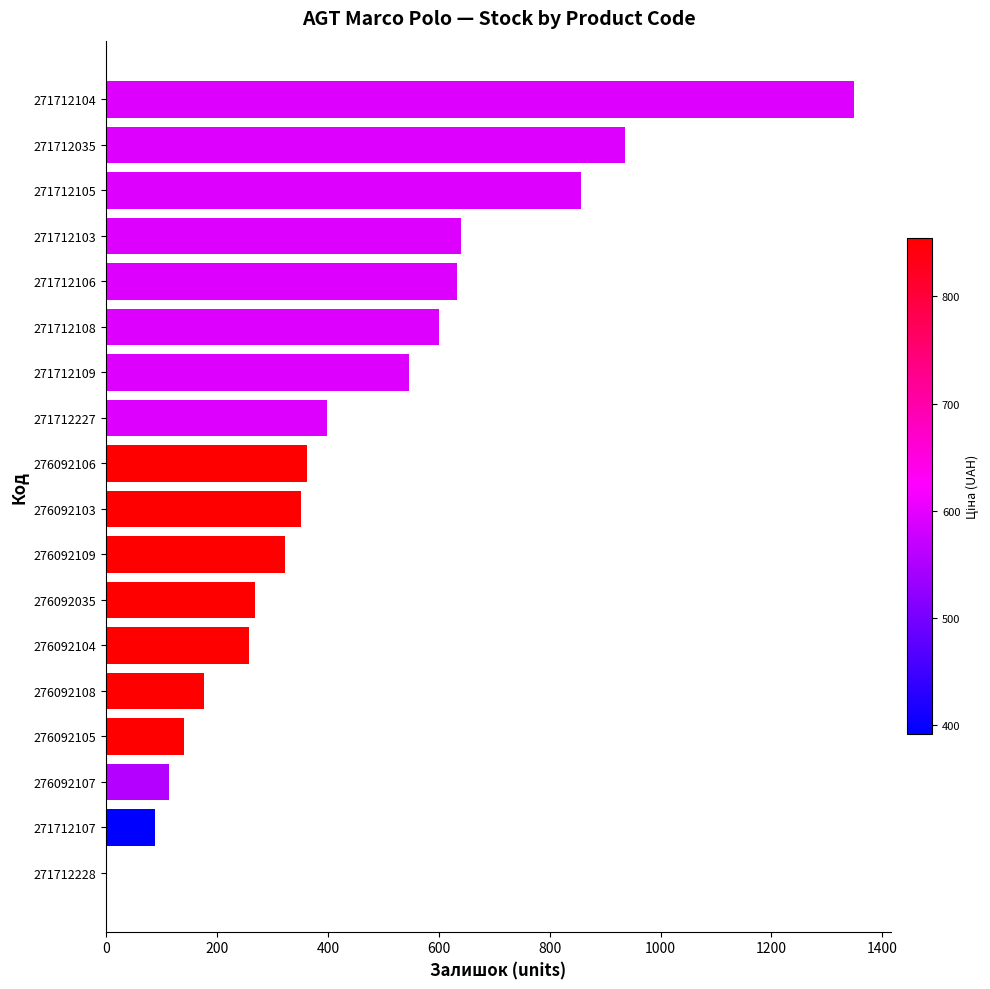

The chart shows a value of 41 at 276092105. True or false?

False